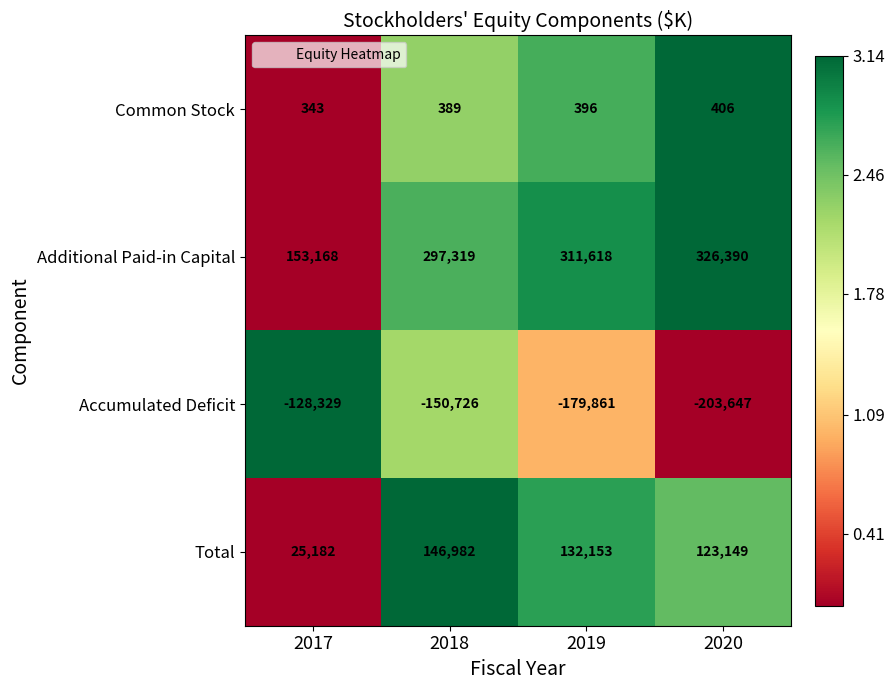

At how many categories does at least one series exceed 0?

4